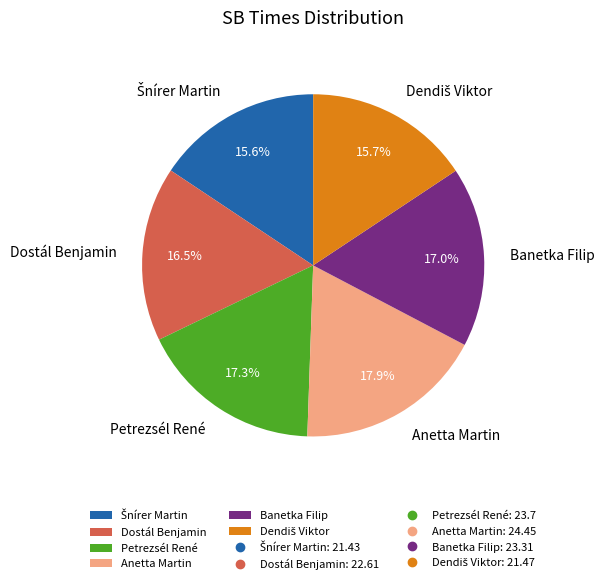

To the nearest percent, what portion does Petrezsél René represent?

17%